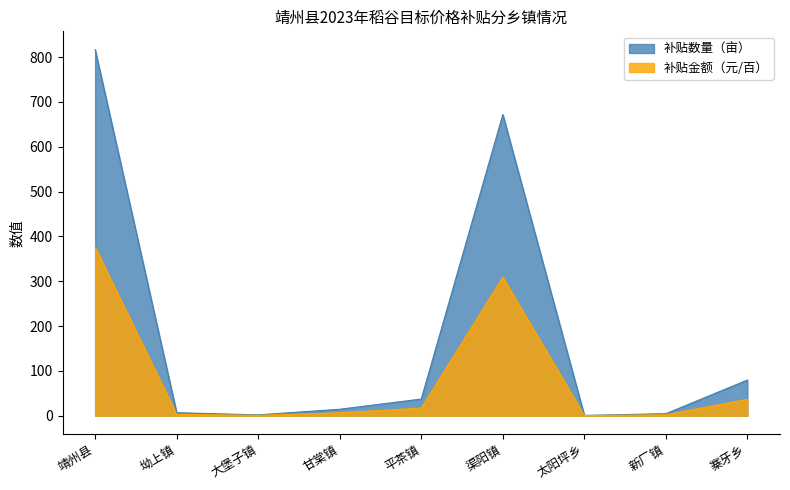

What is the value of the 补贴金额（元） point at the 9th from the left?

36.6